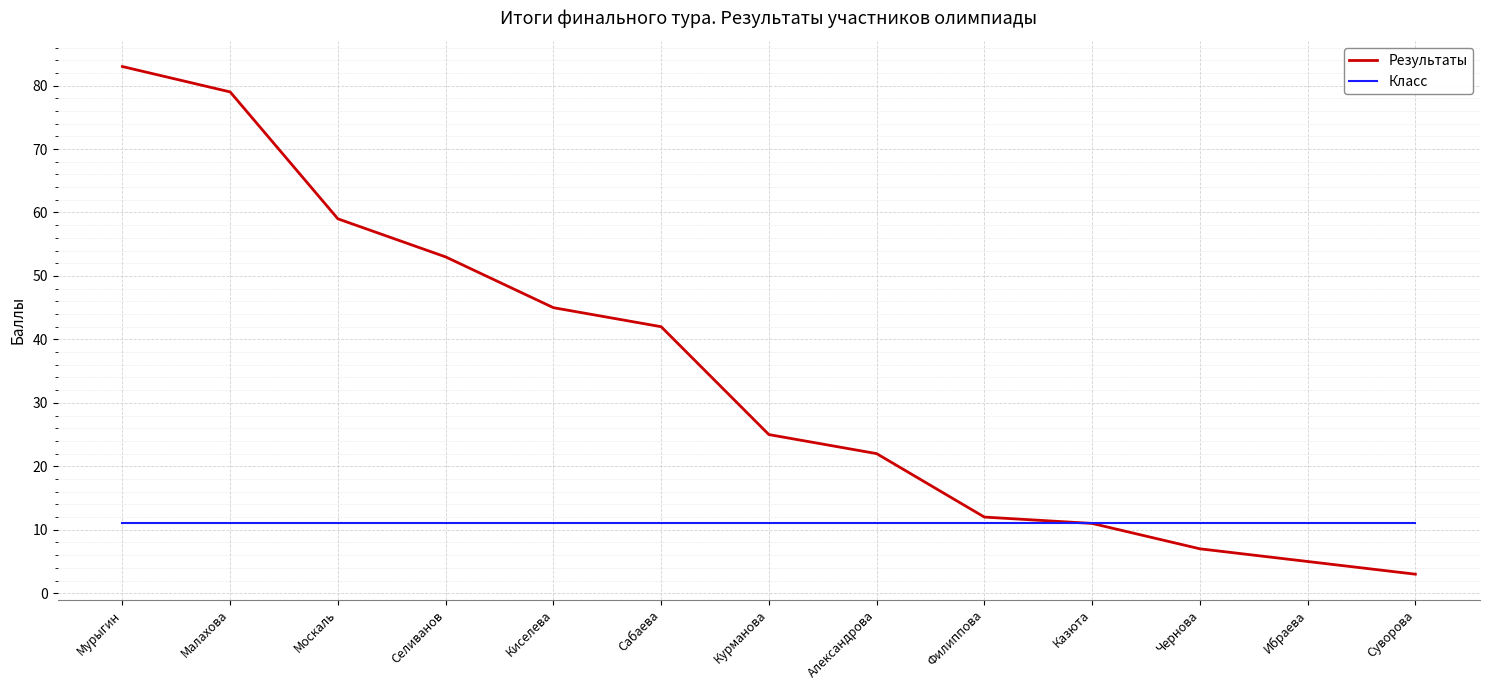

Which series has the largest total across all categories?

Результаты